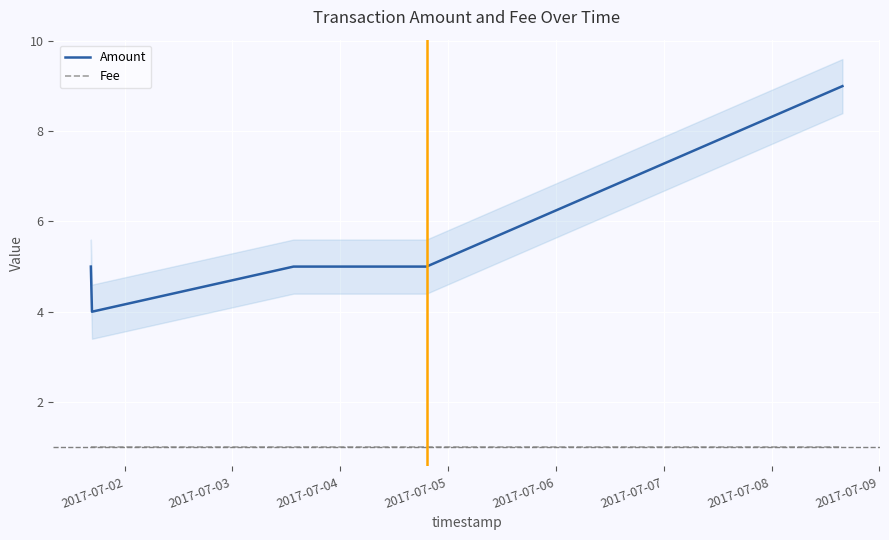

True or false: Fee and Amount cross at least once.

False